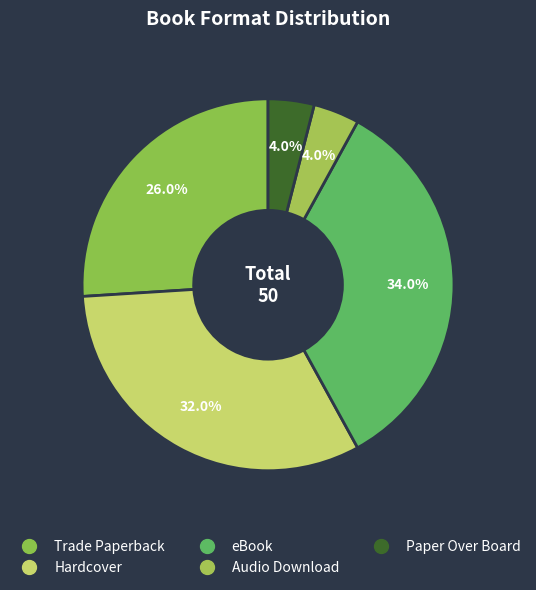

To the nearest percent, what is the combined percentage of eBook and Audio Download?

38%